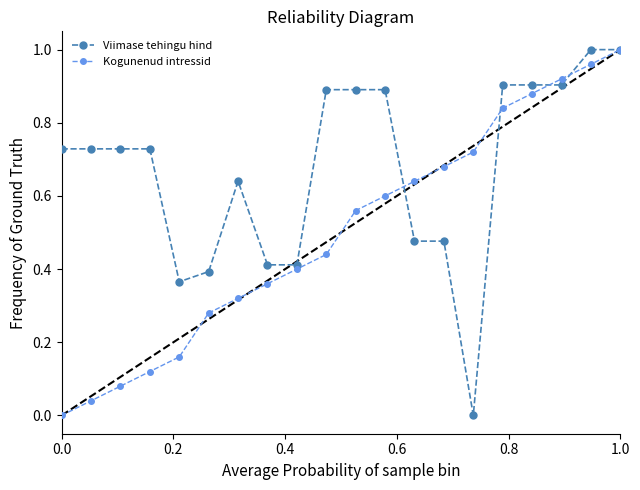

Which series has the largest total across all categories?

Viimase tehingu hind